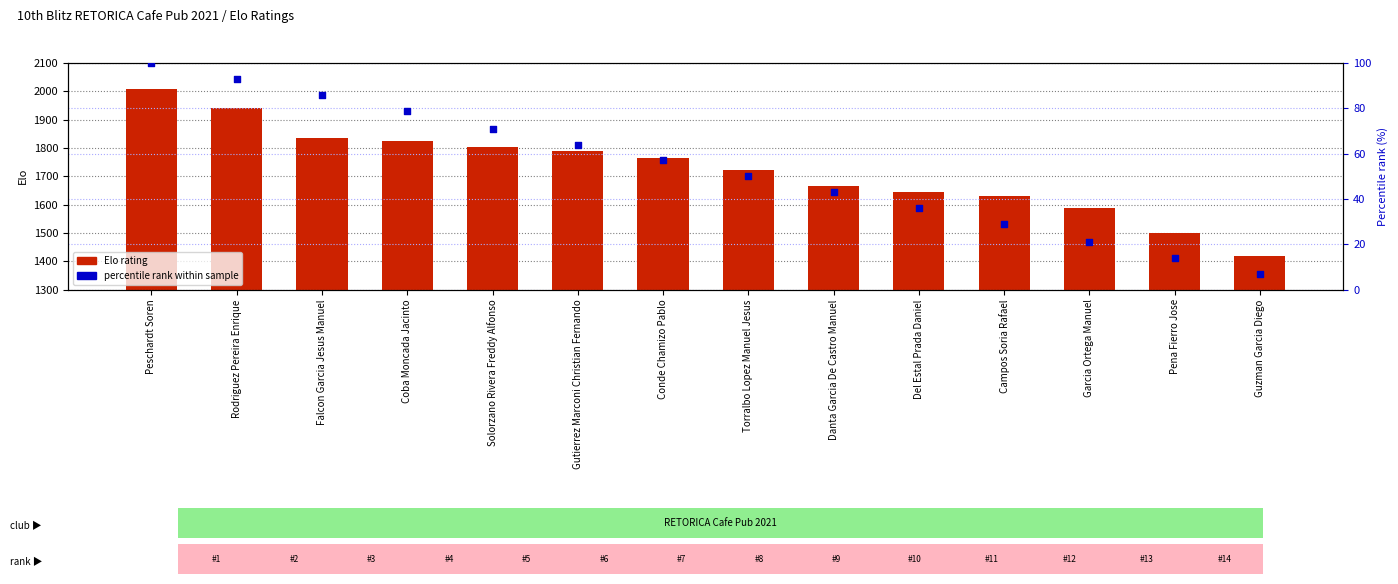

What are all the series names shown in the legend?

Elo rating, percentile rank